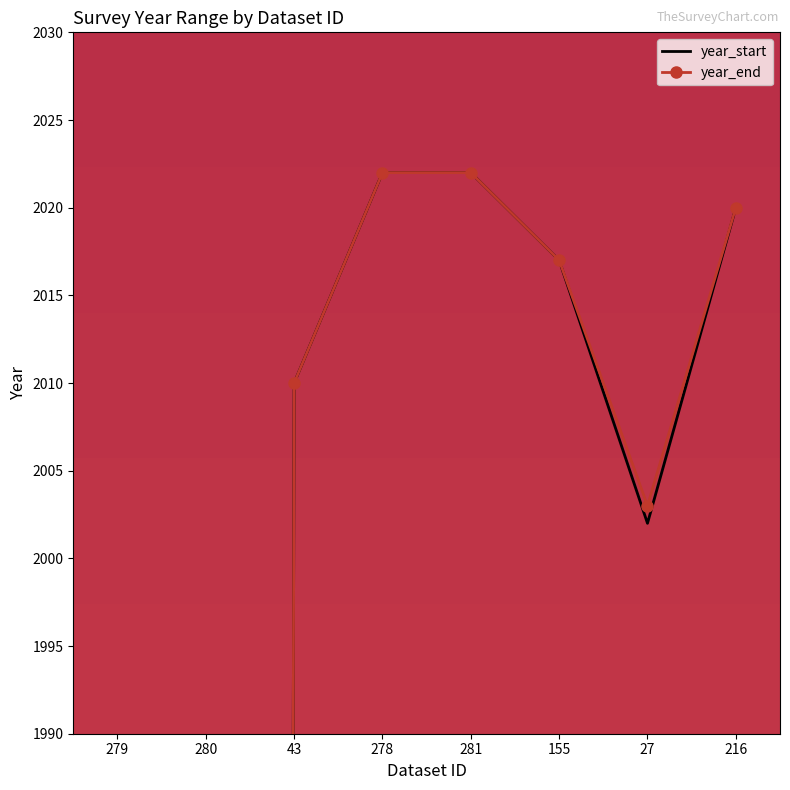

List the series in order of their overall mean, lowest first.

year_start, year_end